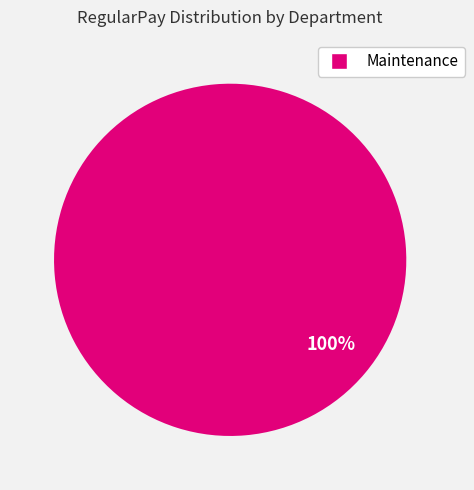

How many slices are in this pie chart?

1